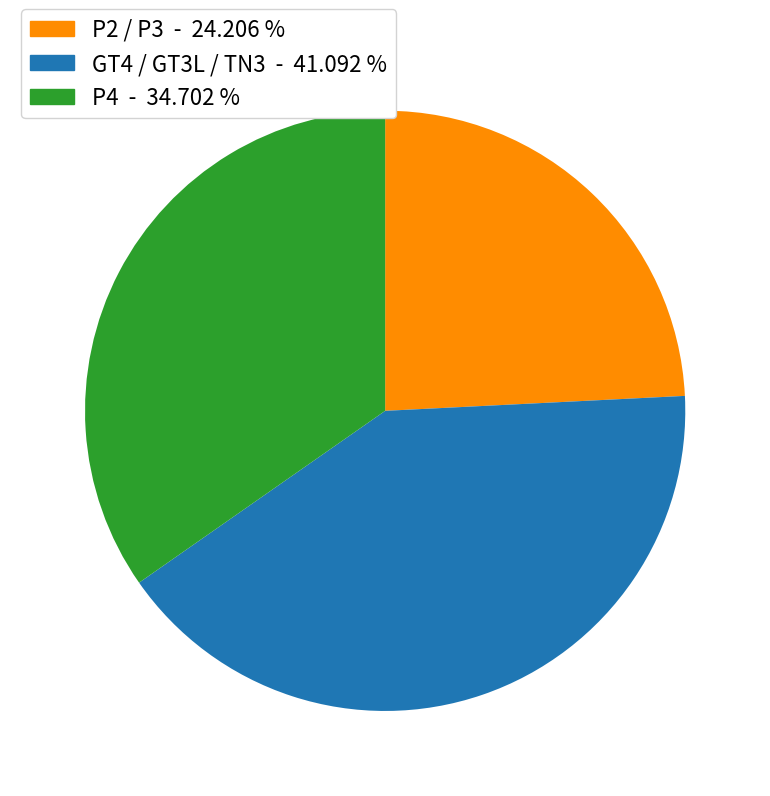

Is there a majority slice in this chart?

No